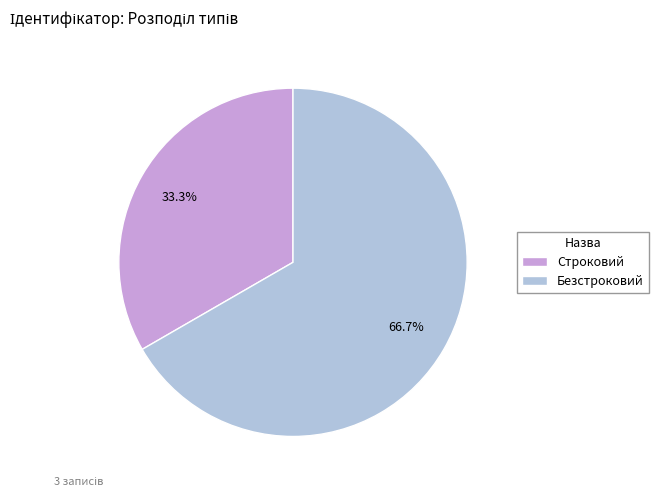

Does Безстроковий represent more than half of the total?

Yes